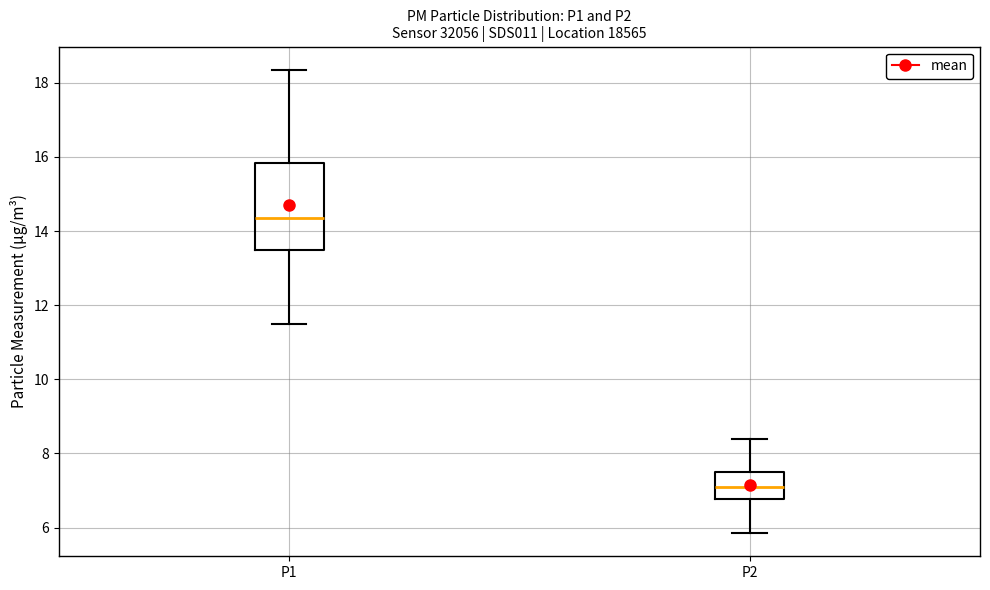

Reading left to right, read every box against the y-axis: the position of its median line, the range the box covers, and the ends of its whiskers. The values are not printed on the chart, so give them approximately, as read against the axis.

P1: median 14.4, box 13.4 to 15.8, whiskers 11.6 to 18.4
P2: median 7.2, box 6.8 to 7.6, whiskers 5.8 to 8.4